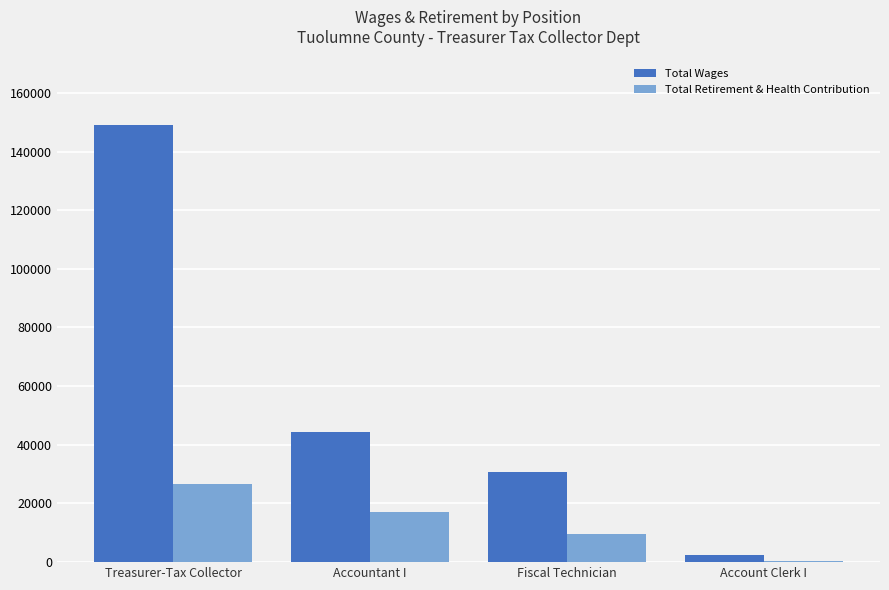

Is it true that Total Retirement & Health Contribution equals 16283 at Fiscal Technician?

False